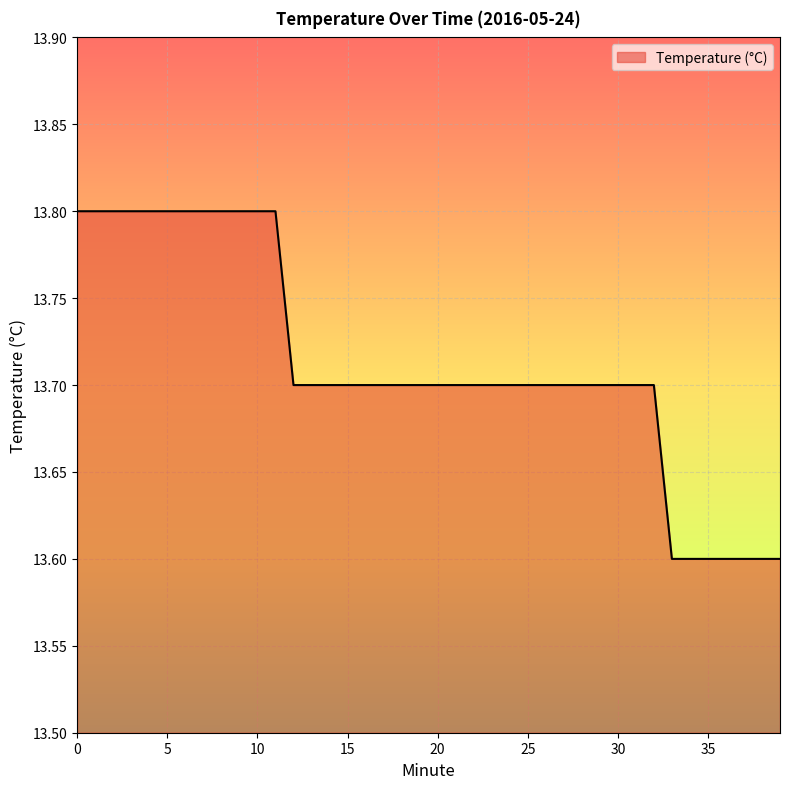

What is the maximum value shown in the chart?

13.8